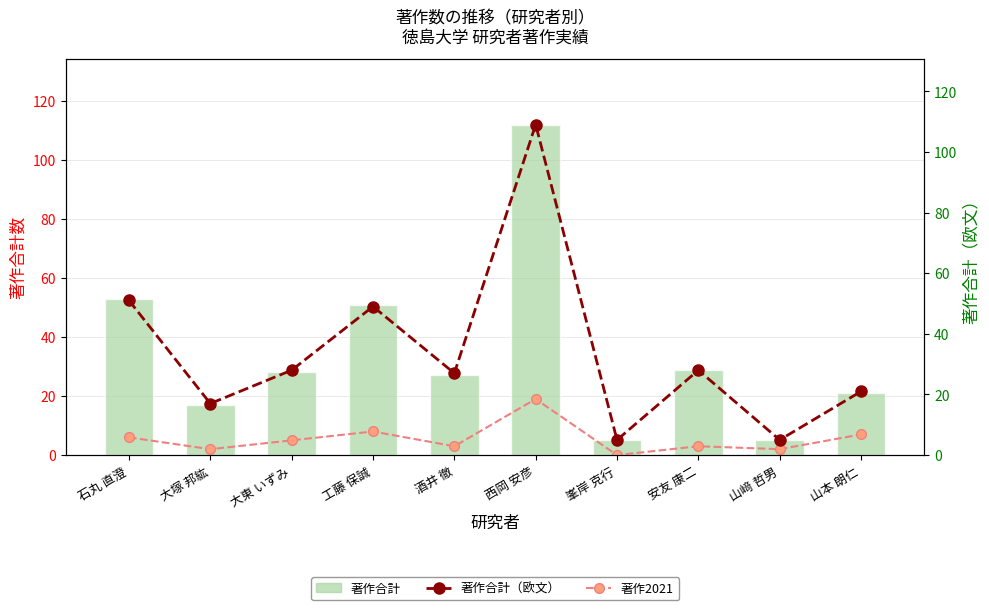

At 峯岸 克行, list the series in order from smallest to largest.

著作2021, 著作合計, 著作合計（欧文）